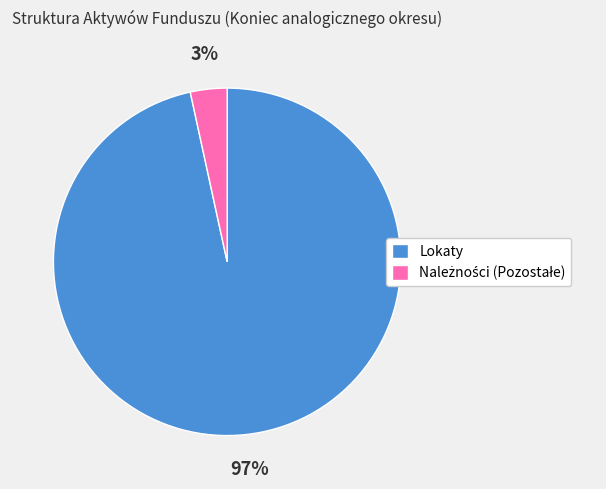

Which slice is the largest?

Lokaty